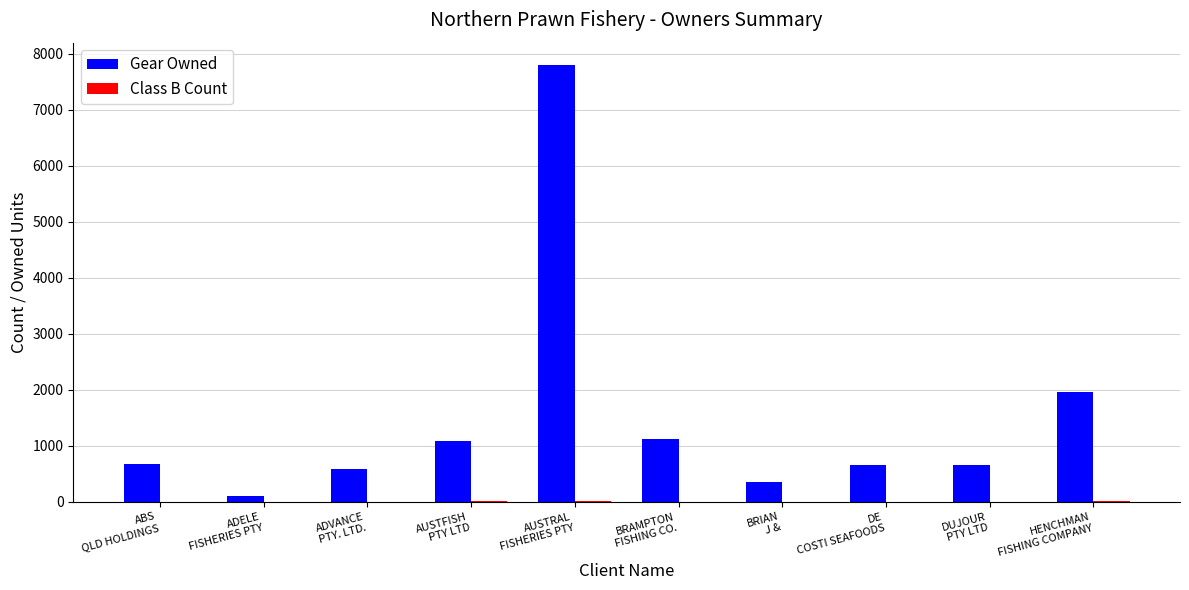

What is the sum of all Gear Owned values?

14995